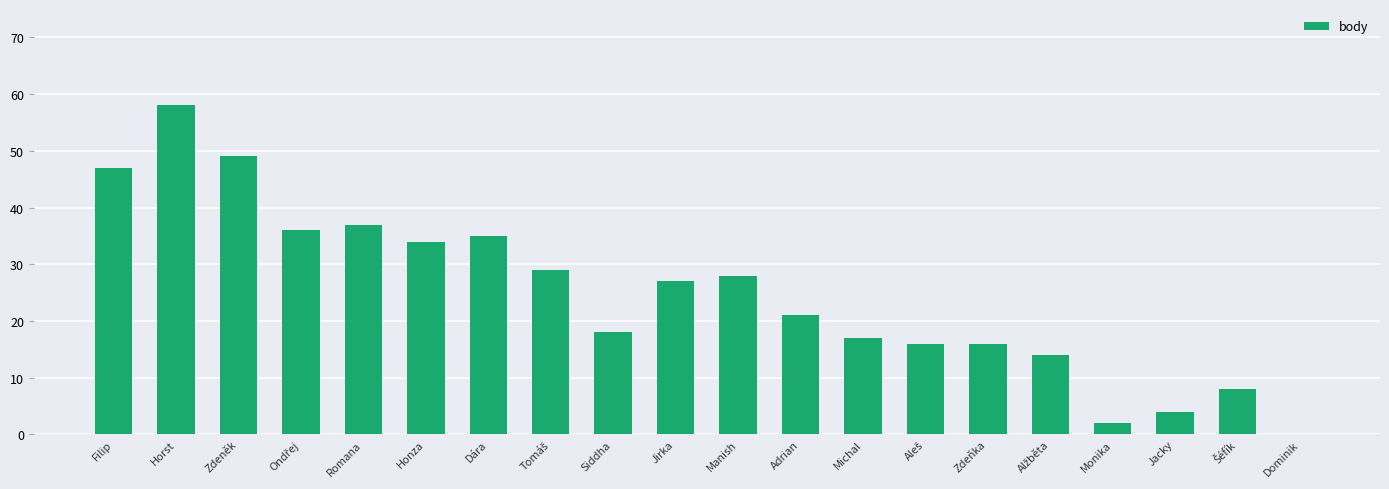

The chart shows a value of 18 at Siddha. True or false?

True